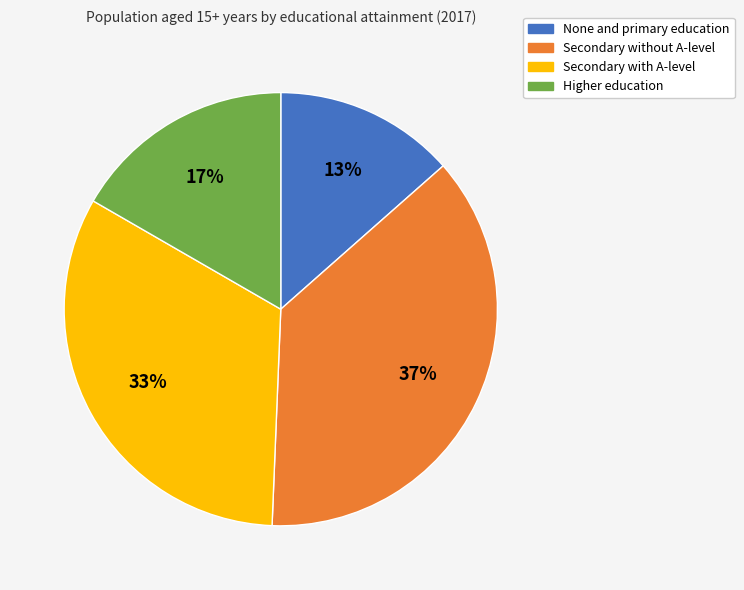

What percentage is the Secondary with A-level slice, to the nearest percent?

33%